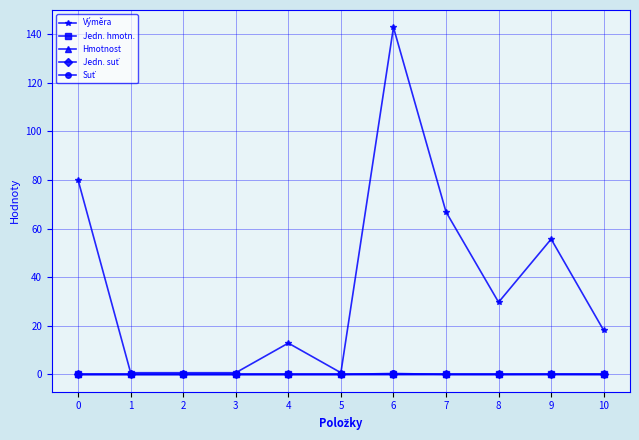

What is the highest value of the Výměra series?

142.8